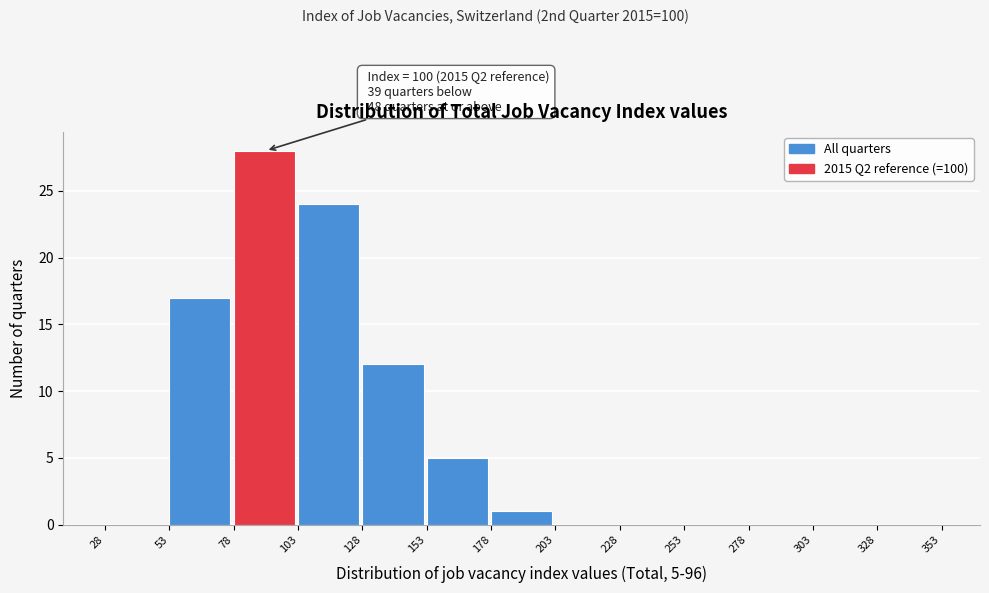

Over which range of the x-axis is the bar tallest?

78 to 103